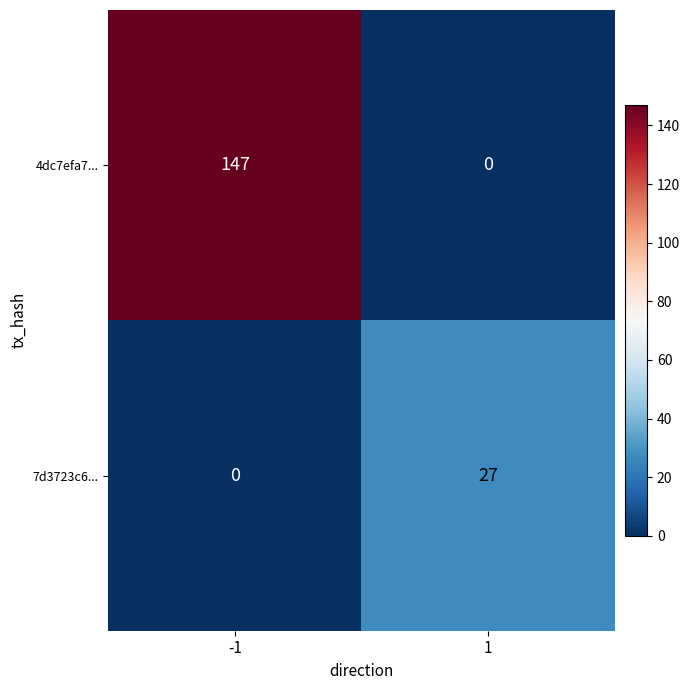

What is the greatest value displayed?

147